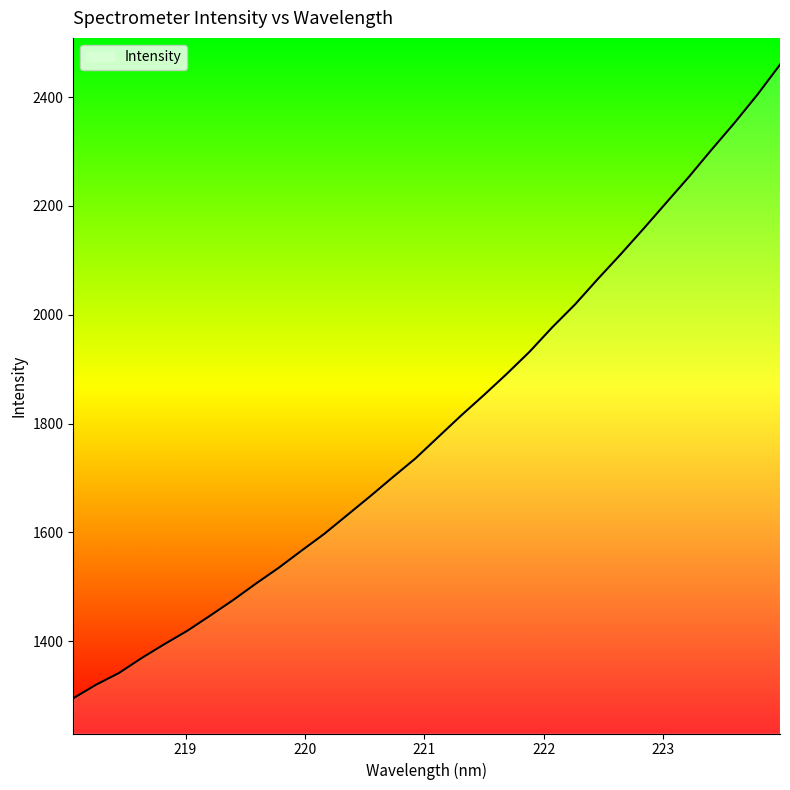

What is the greatest value displayed?

2459.6